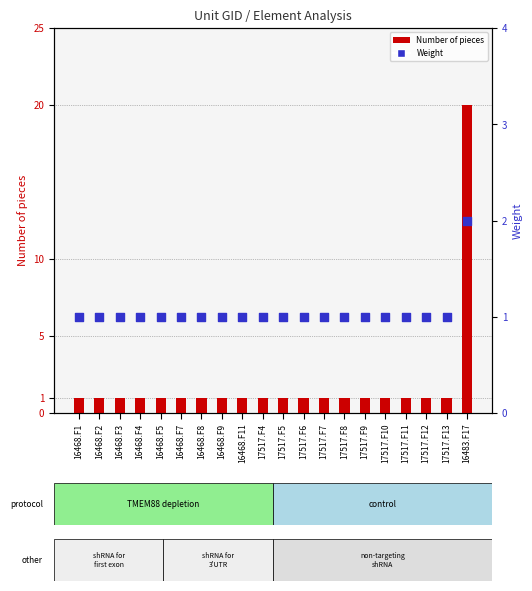

What is the total value across all series at 17517.F5?

2